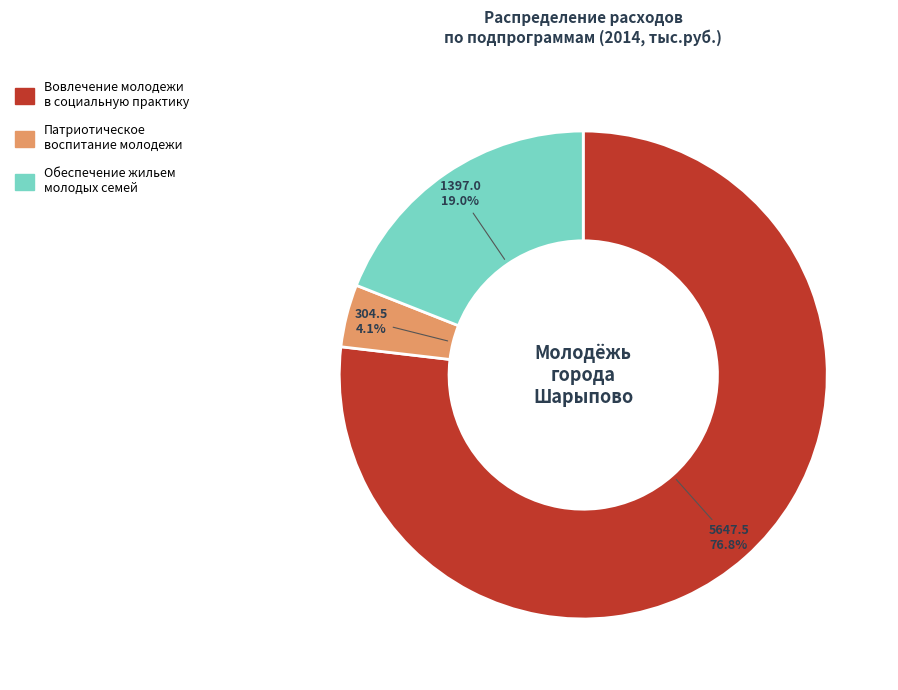

Does any single category account for the majority?

Yes